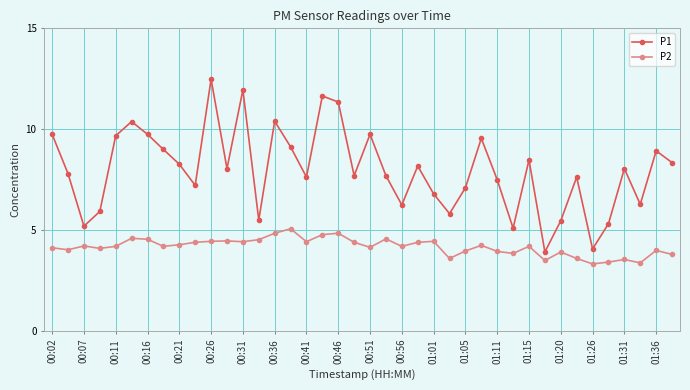

What is the minimum value shown in the chart?

3.3